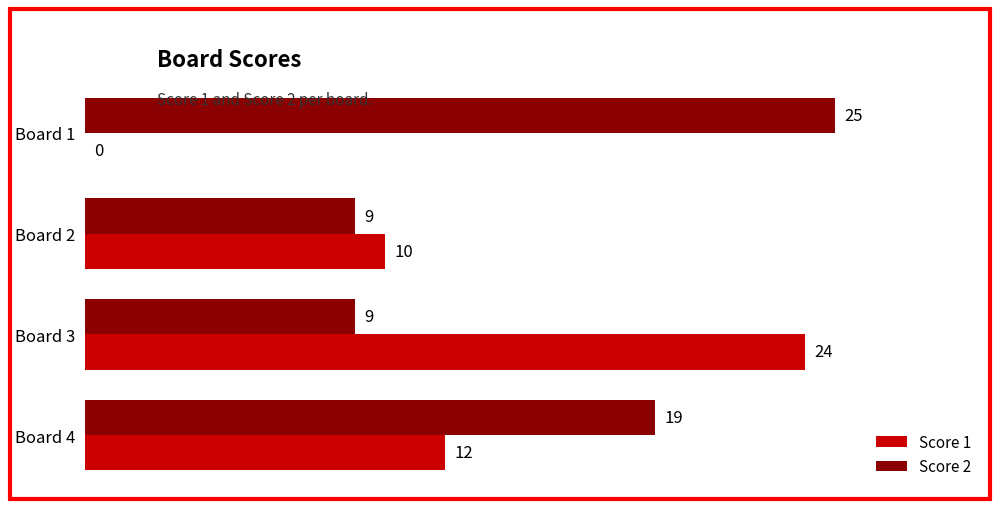

What is the sum of all Score 1 values?

46